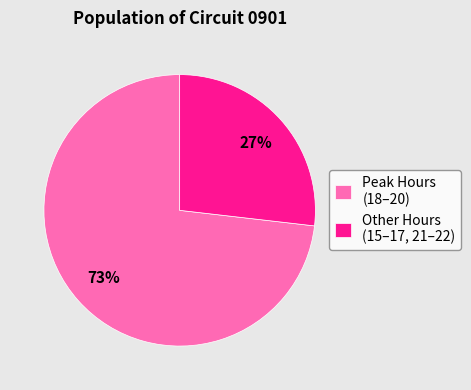

Which category has the biggest portion of the pie?

Peak Hours (18–20)